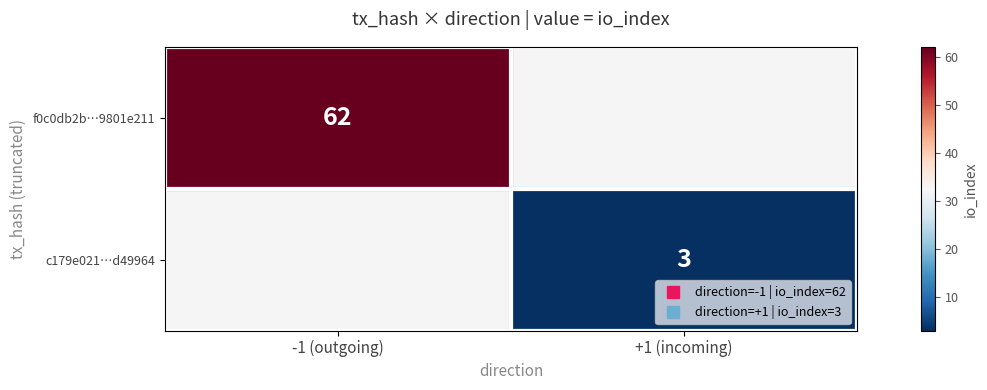

Which label corresponds to the smallest value in the chart?

+1 (incoming)